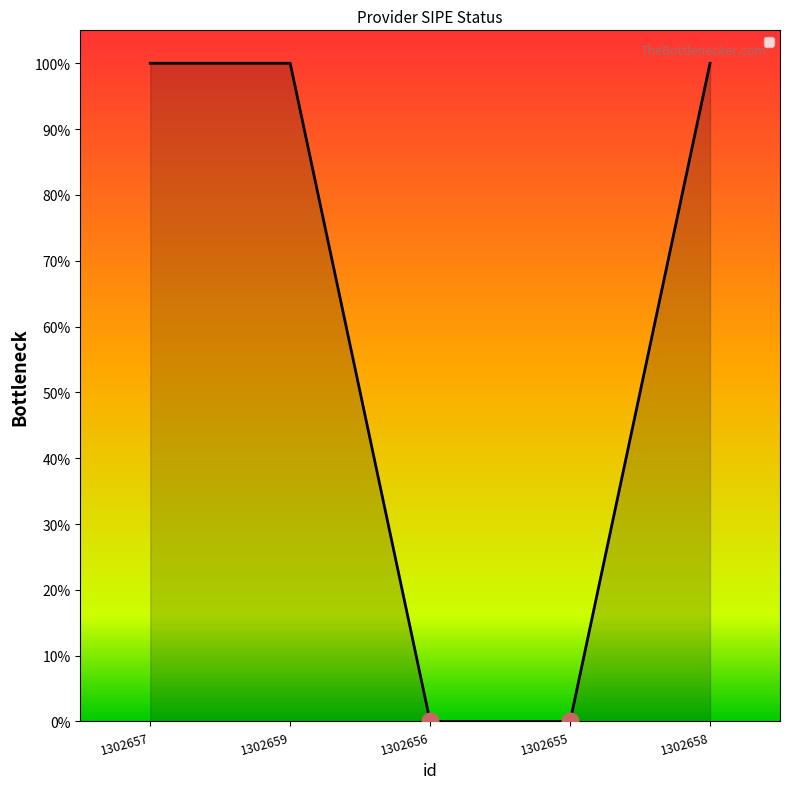

What is the difference between the maximum and minimum values?

1